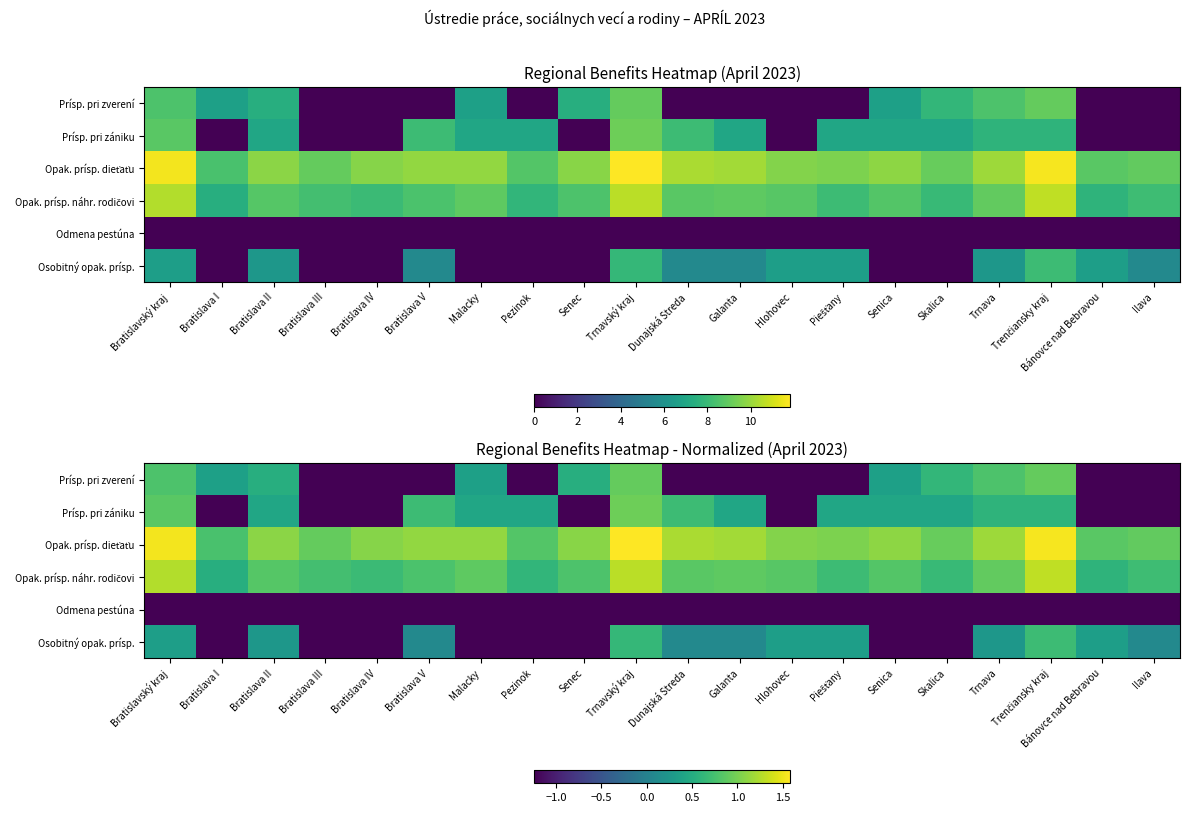

Which series changed the most between Bratislava IV and Malacky?

Prísp. pri zániku